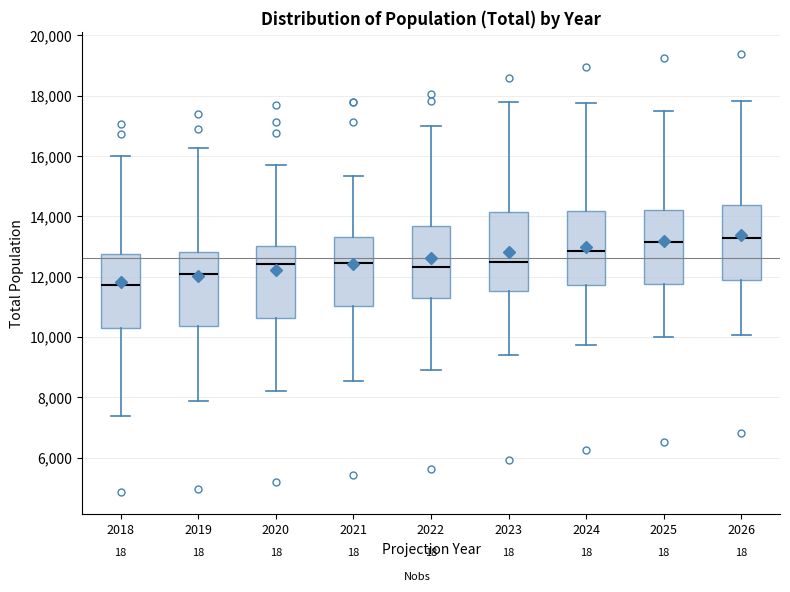

Which box's median line is the lowest?

2018